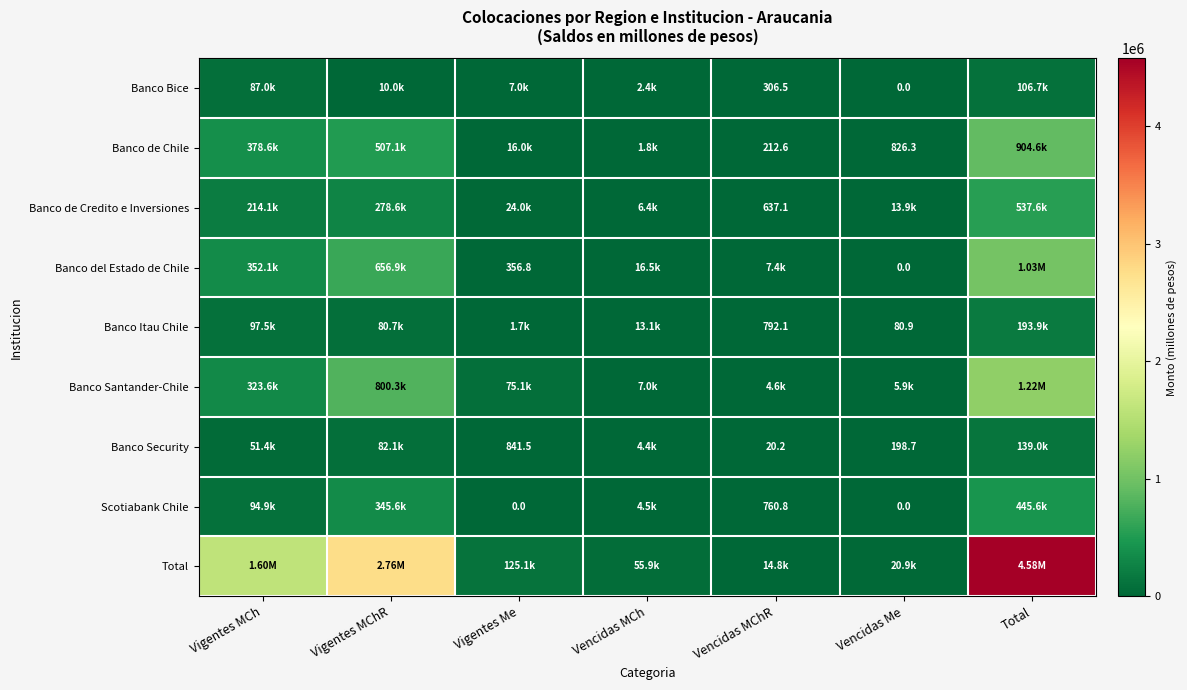

What is the difference between the second highest and minimum values in the Banco del Estado de Chile series?

656863.9